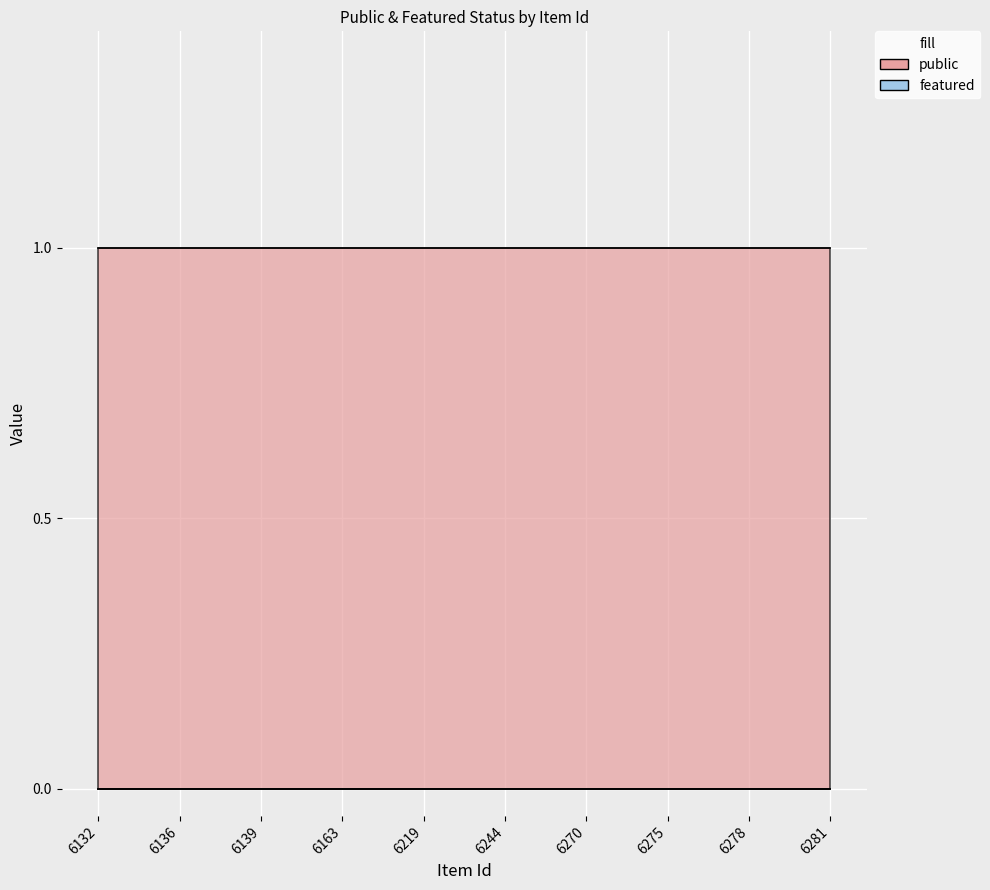

What is the sum of the public values at 6136 and 6139?

2